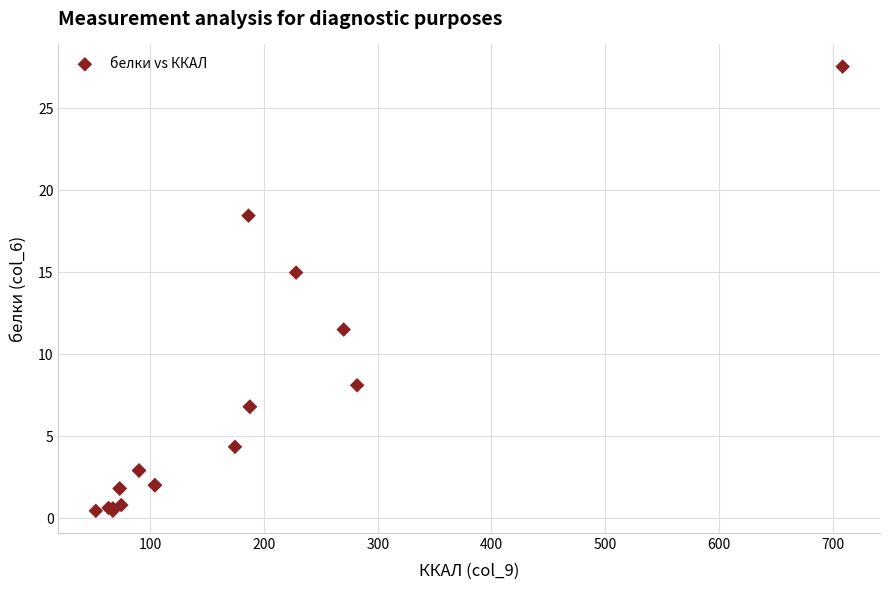

What Y value in the scatter plot is closest to 13?

11.5